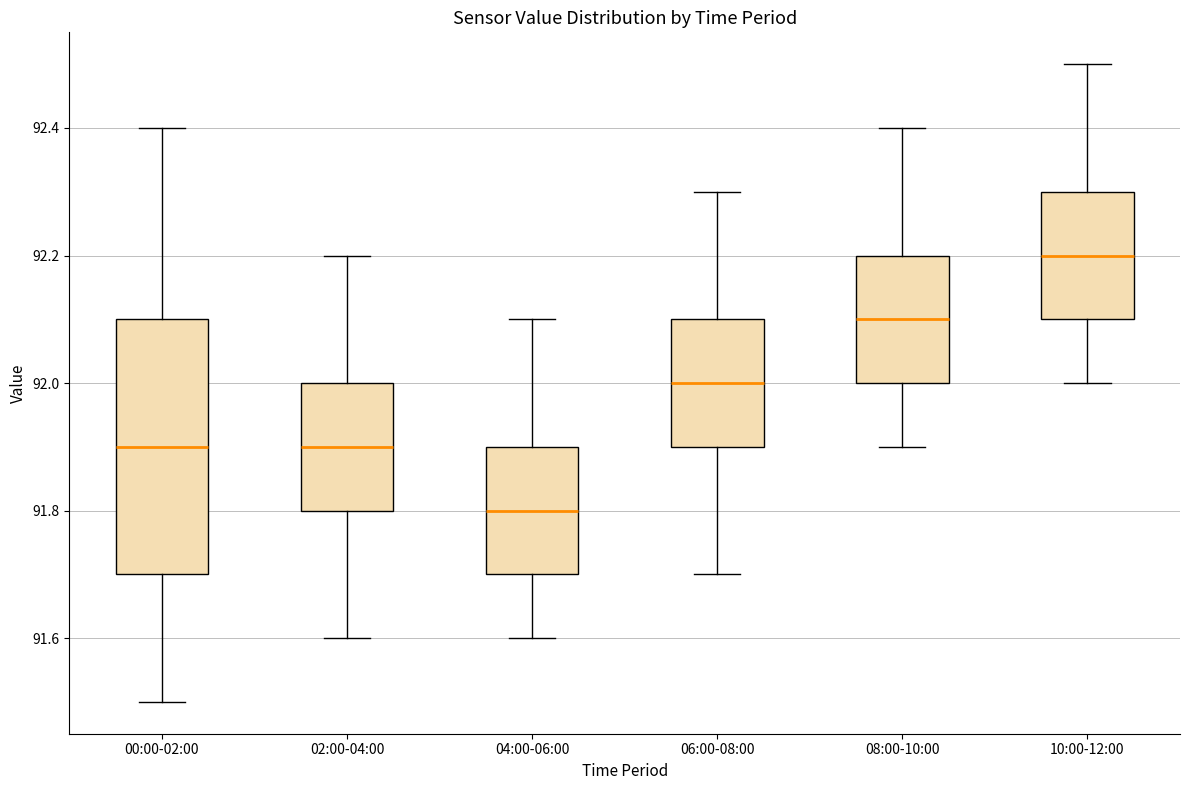

Which box's median line is the highest?

10:00-12:00